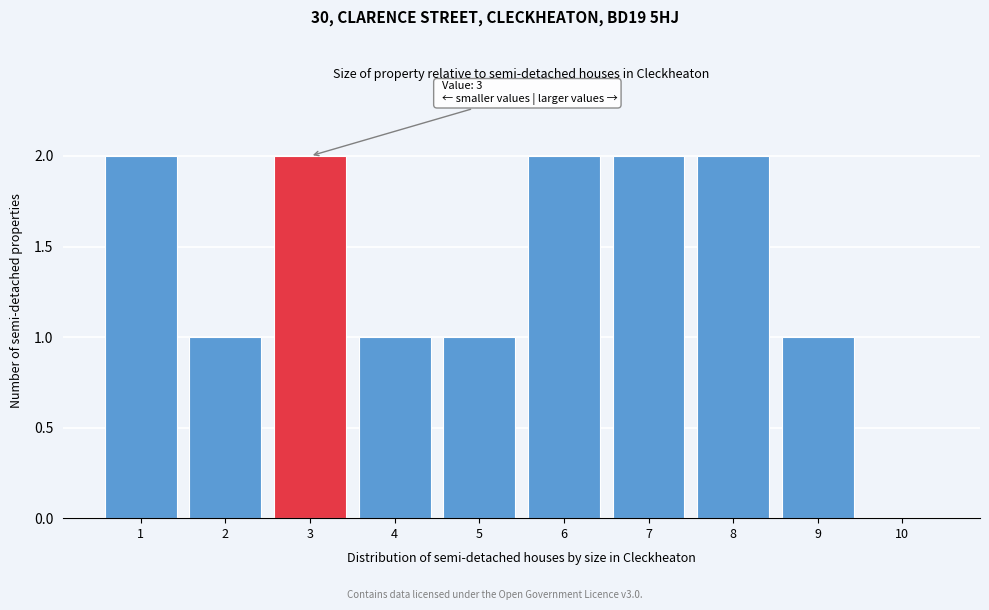

Reading right to left, list all the values displayed in this chart.

10=0	9=1	8=2	7=2	6=2	5=1	4=1	3=2	2=1	1=2